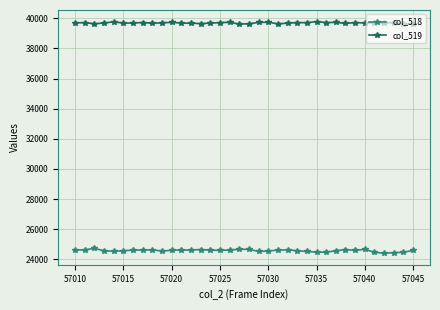

What is the maximum value for col_519?

39782